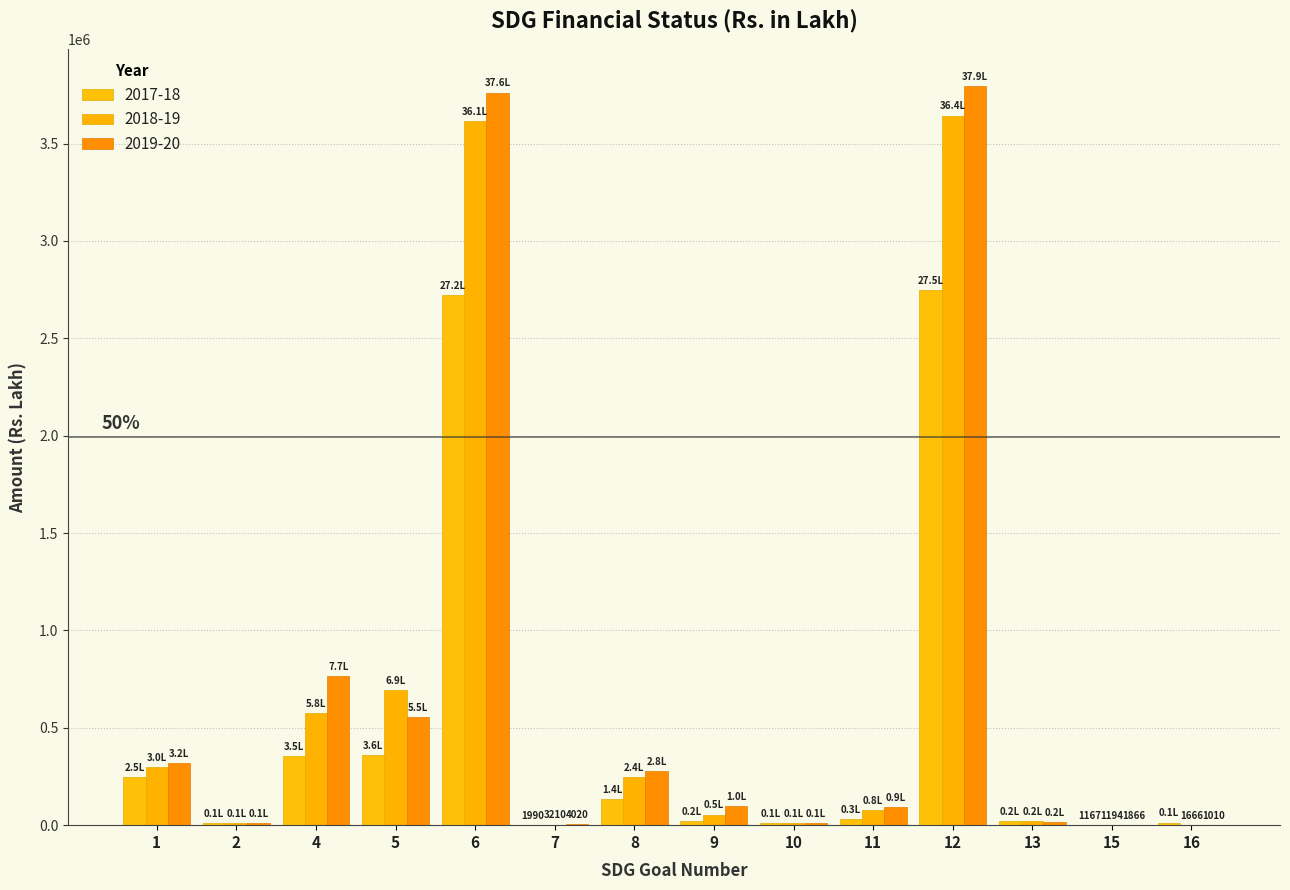

Are the bars horizontal?

No